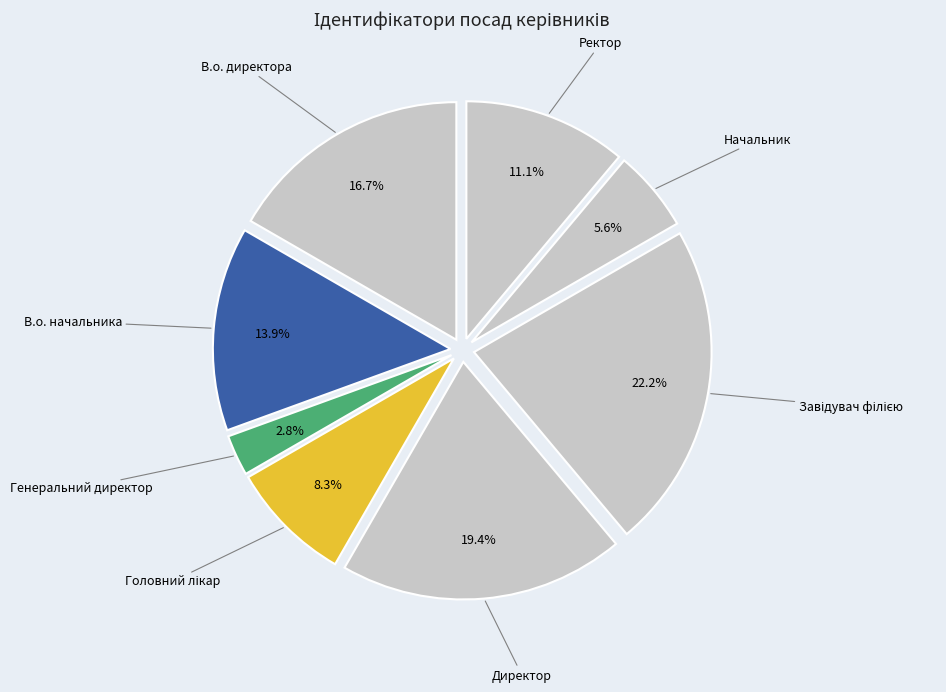

Which slice is the smallest?

Генеральний директор